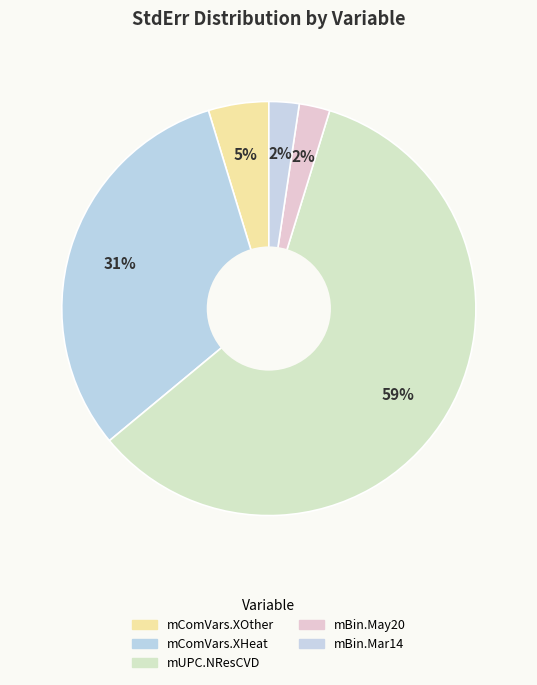

How many segments does this pie chart have?

5